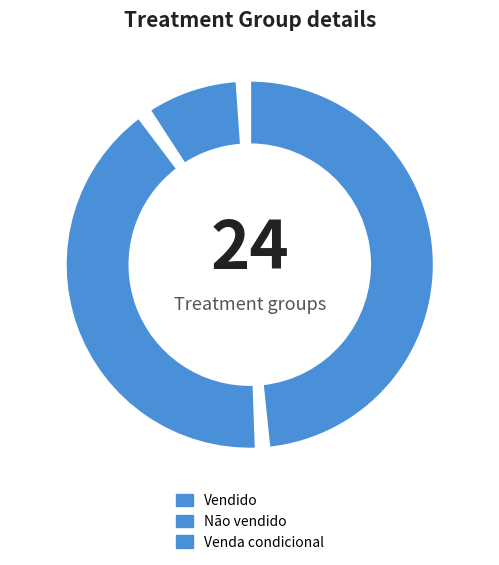

Do Não vendido and Venda condicional together represent more than half of the pie?

No